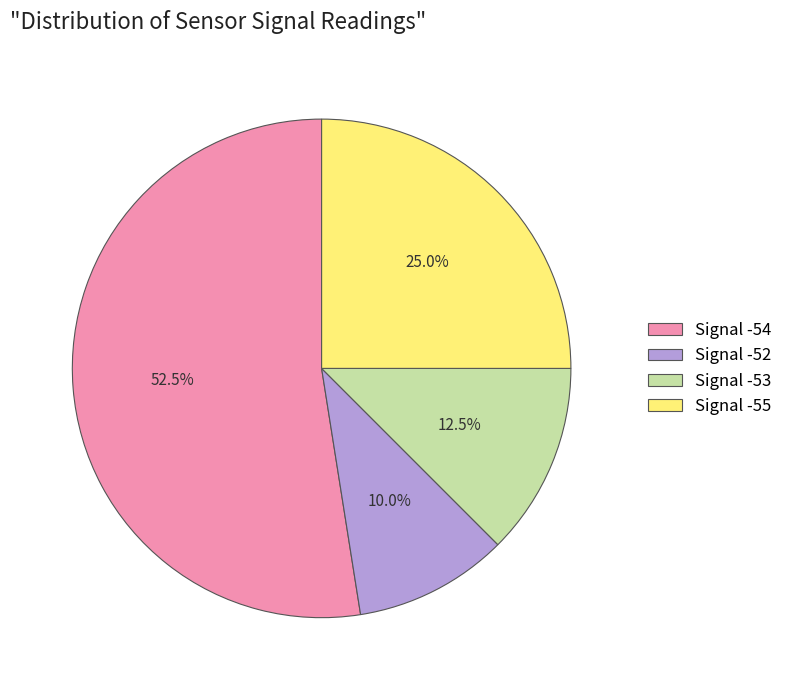

How many slices are in this pie chart?

4